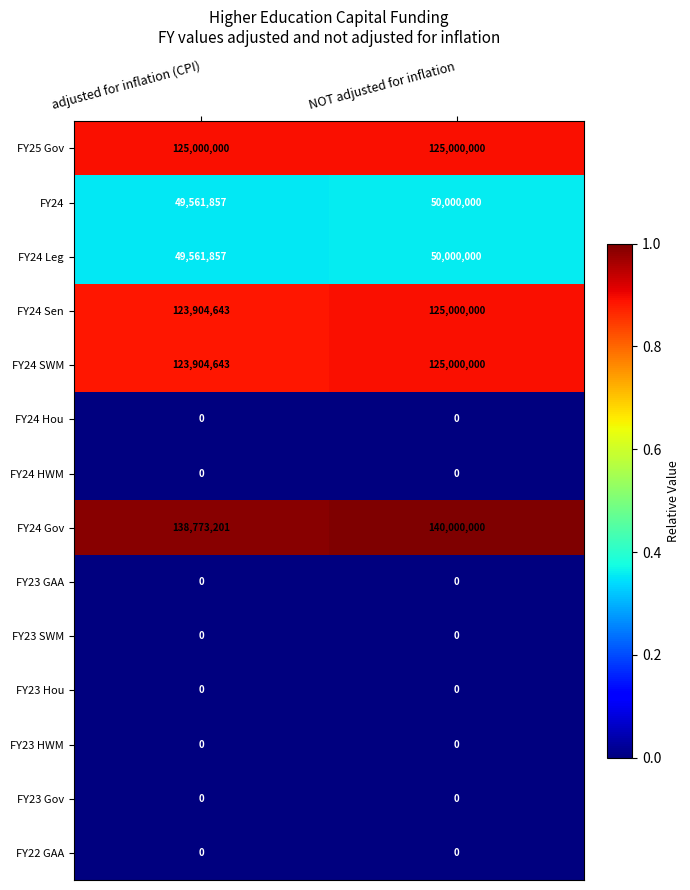

How many series are shown in this chart?

14